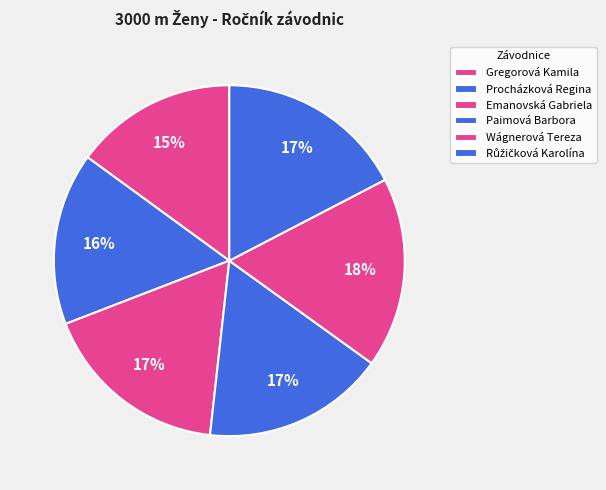

Count the number of slices in the pie.

6